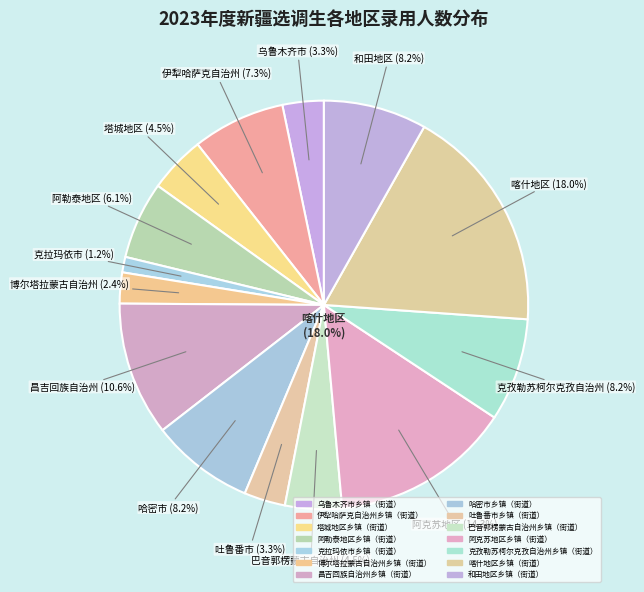

How much of the chart is everything except 阿勒泰地区乡镇（街道）?

93.9%